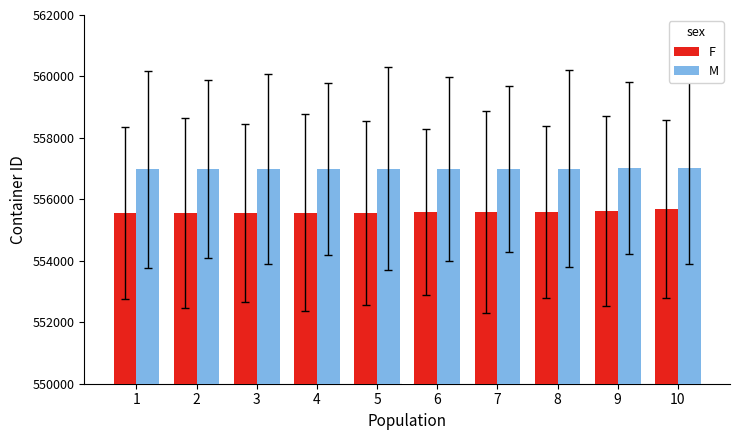

What is the smallest value displayed?

555563